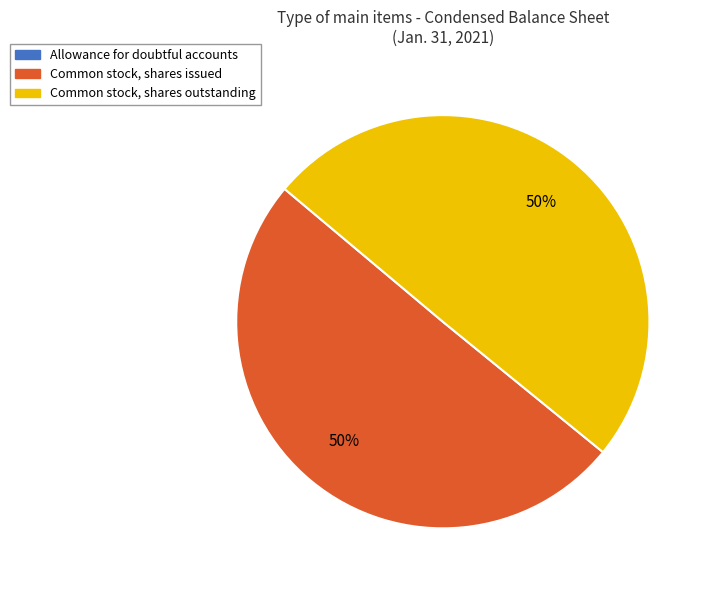

What percentage is the Common stock, shares outstanding slice, to the nearest percent?

50%